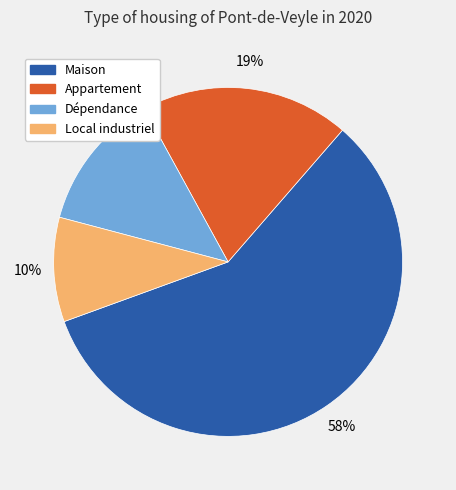

To the nearest percent, what is the average slice percentage?

25%